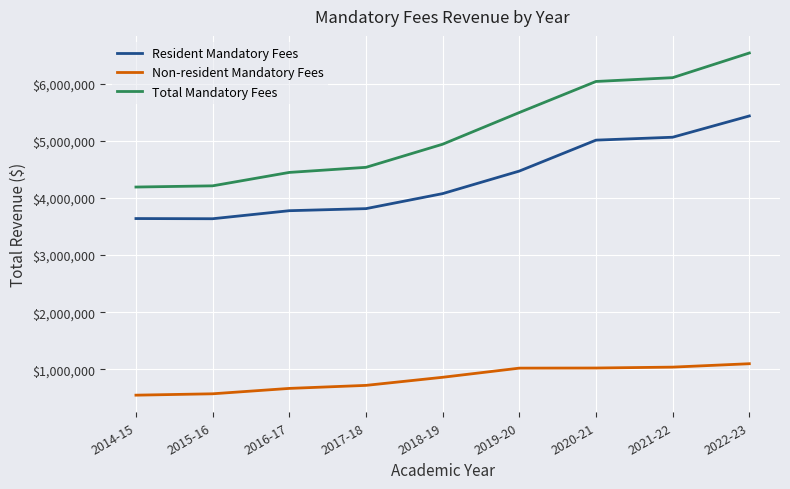

What is the approximate value of Non-resident Mandatory Fees at 2019-20, to the nearest 50?

1023700